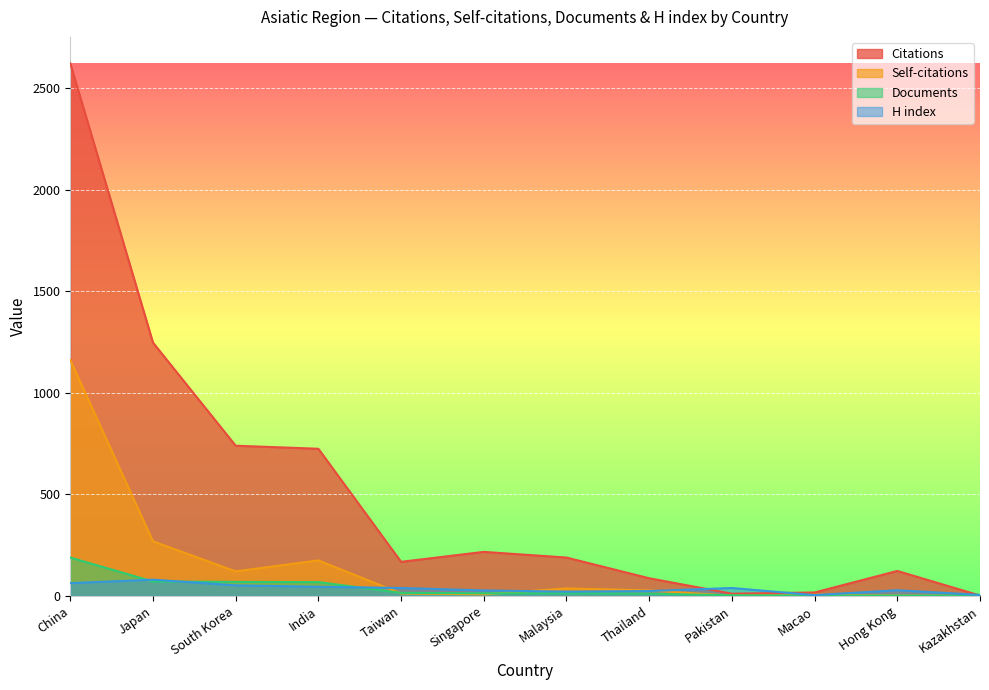

At which category is the sum across all series the highest?

China